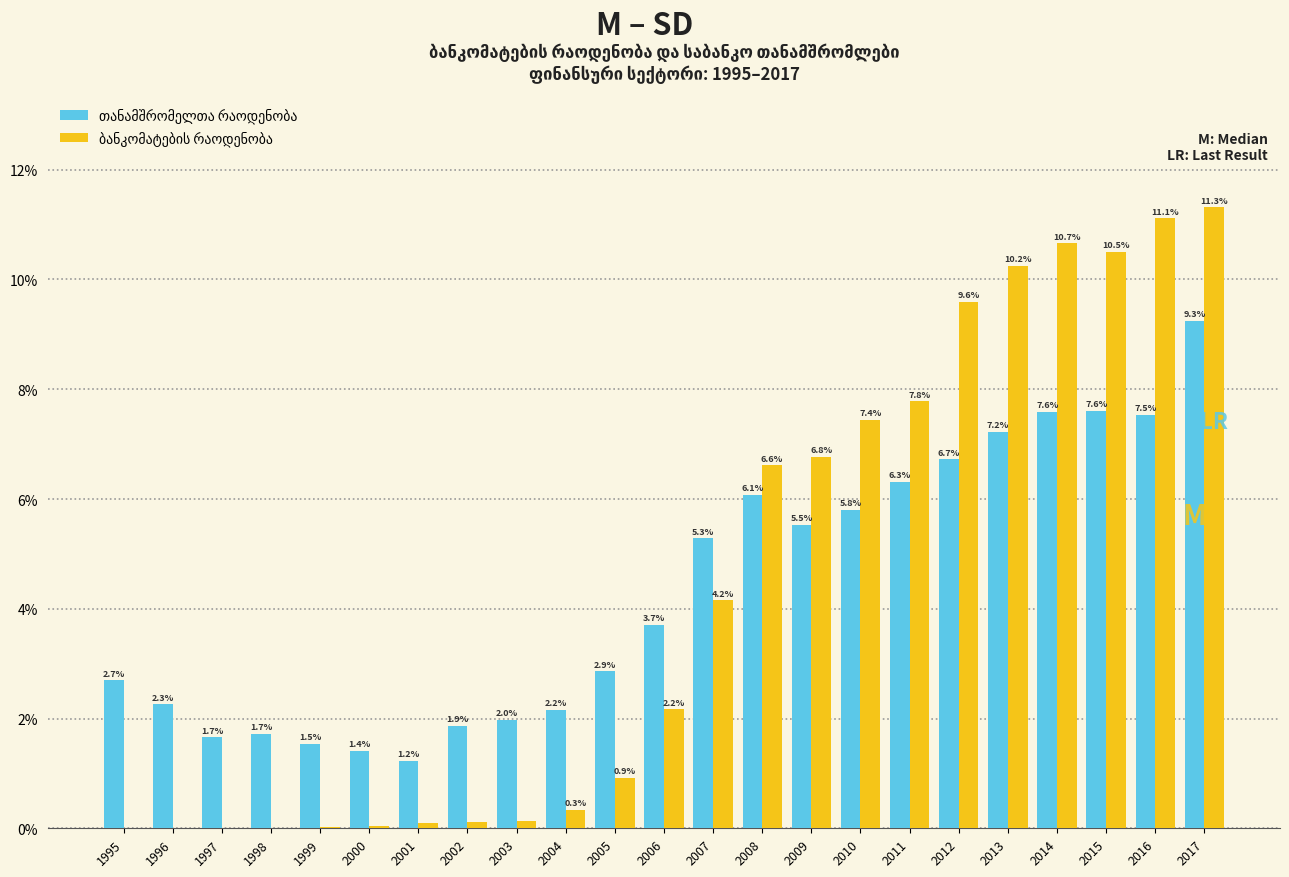

What is the greatest value displayed?

11.3